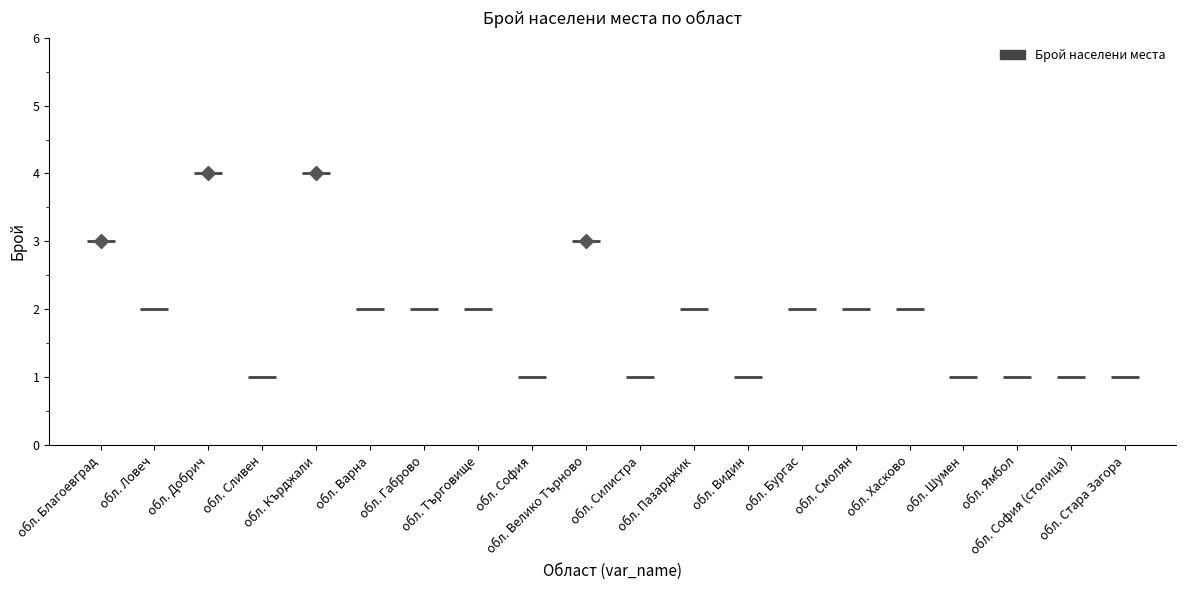

What position from the right is обл. Благоевград?

20